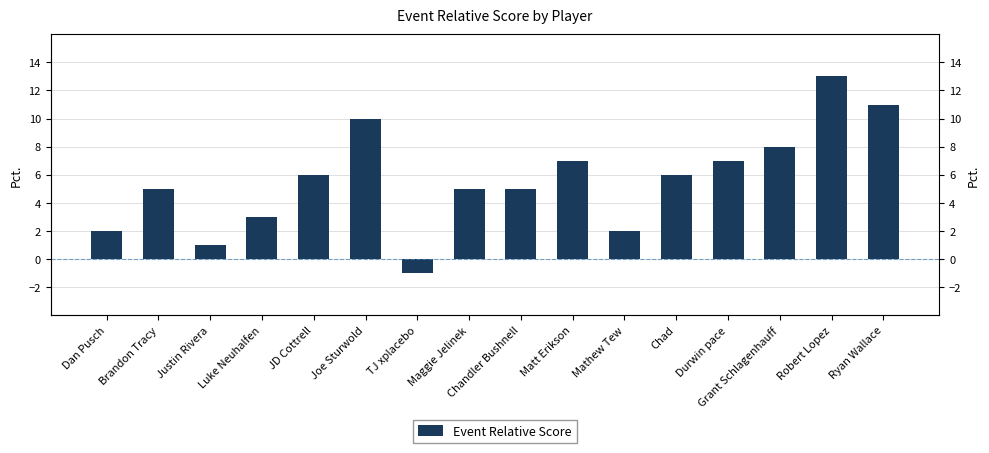

What is the difference between the maximum and minimum values?

14